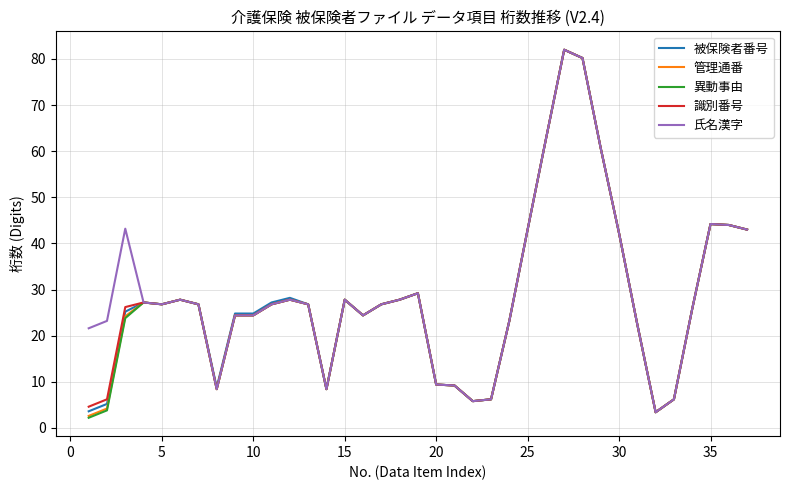

What is the minimum value shown in the chart?

2.2